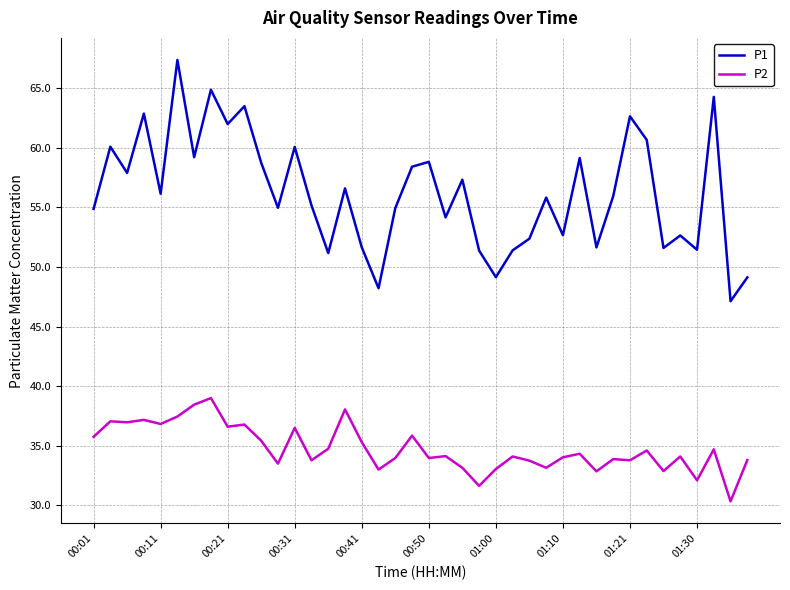

Rank the series by their average value, from lowest to highest.

P2, P1